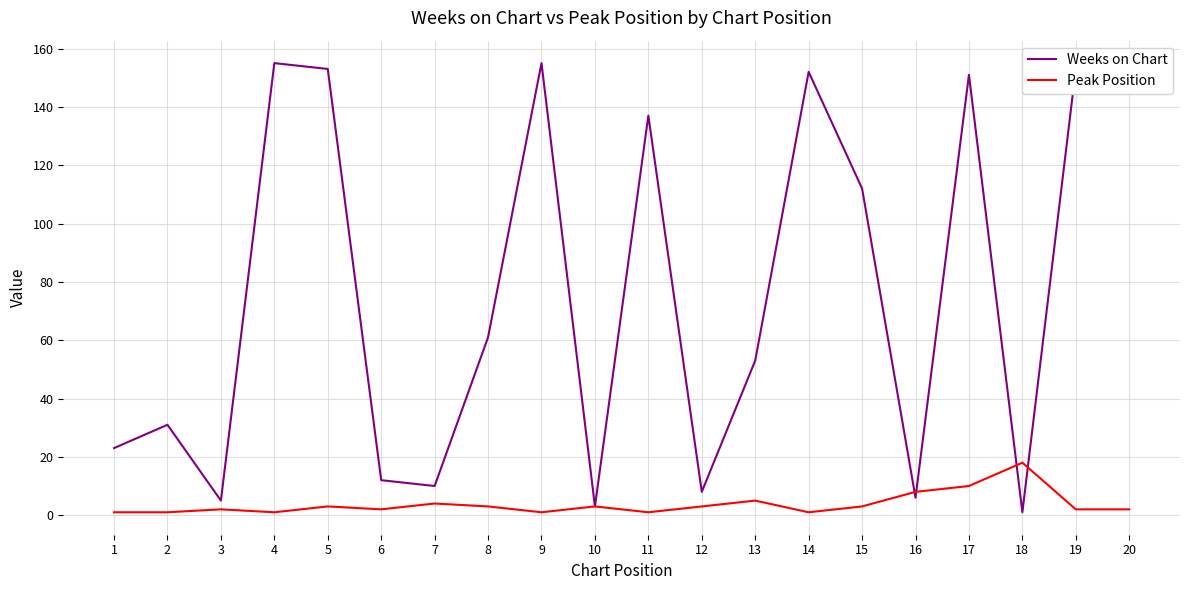

What is the maximum value for Weeks on Chart?

155